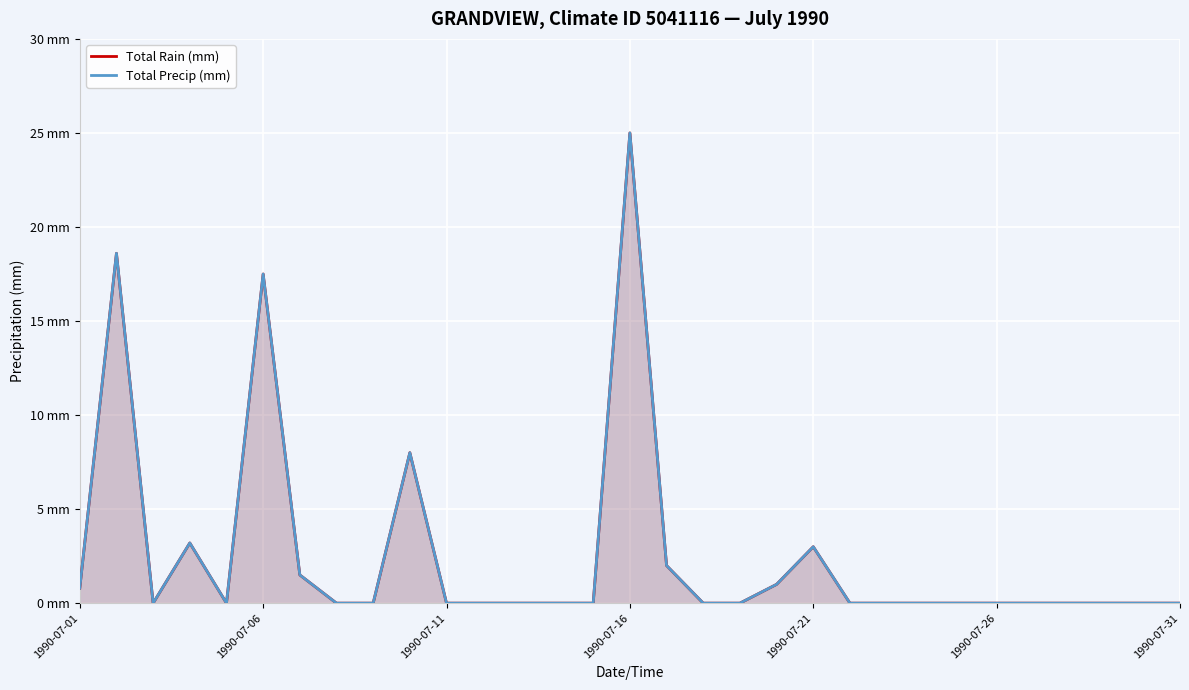

Reading left to right, list all the values displayed in this chart.

Total Rain (mm): 0.8	18.6	0.0	3.2	0.0	17.5	1.5	0.0	0.0	8.0	0.0	0.0	0.0	0.0	0.0	25.0	2.0	0.0	0.0	1.0	3.0	0.0	0.0	0.0	0.0	0.0	0.0	0.0	0.0	0.0	0.0
Total Precip (mm): 0.8	18.6	0.0	3.2	0.0	17.5	1.5	0.0	0.0	8.0	0.0	0.0	0.0	0.0	0.0	25.0	2.0	0.0	0.0	1.0	3.0	0.0	0.0	0.0	0.0	0.0	0.0	0.0	0.0	0.0	0.0